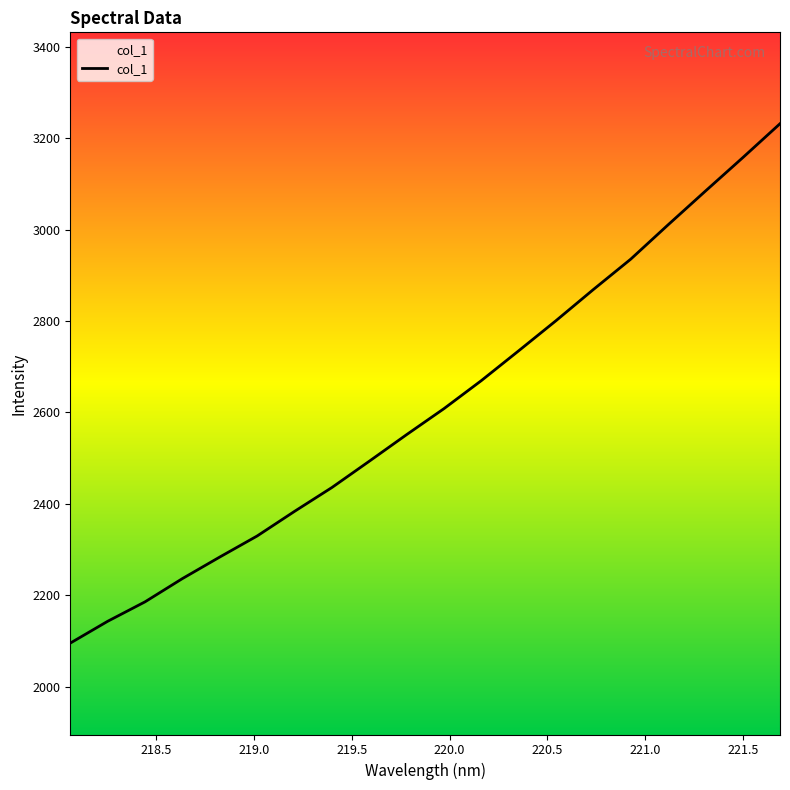

What is the minimum value shown in the chart?

2095.1